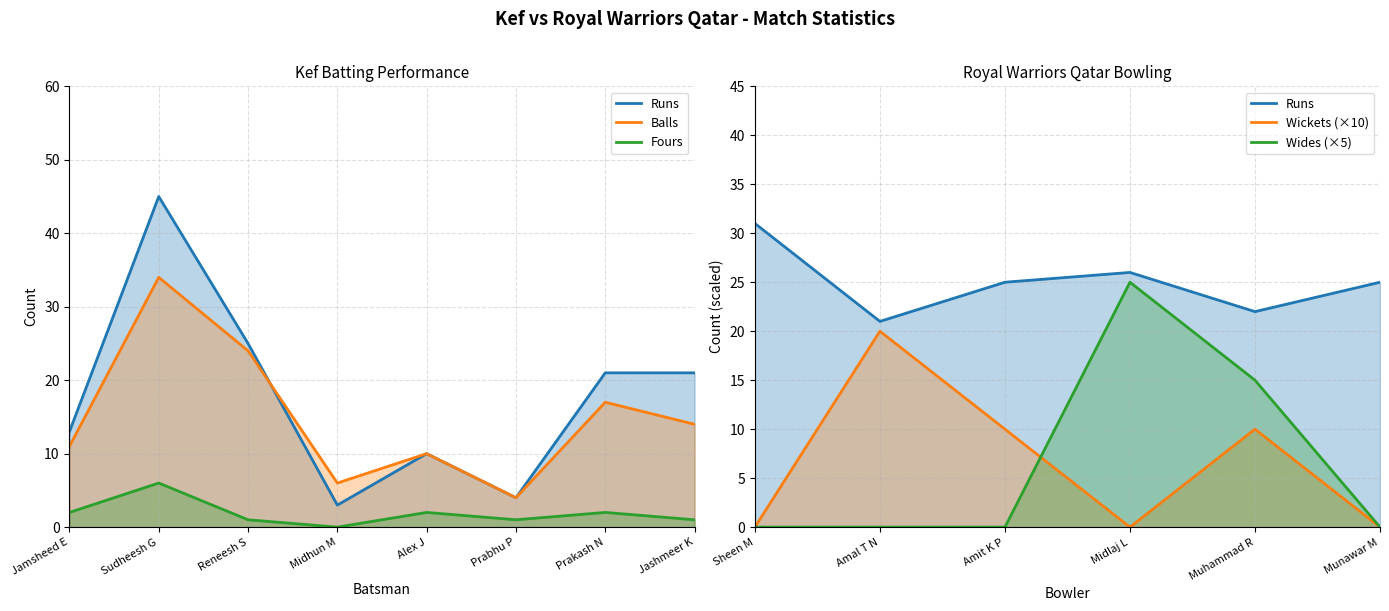

List the labels in order of Fours value, largest first.

Sudheesh G, Jamsheed E, Alex J, Prakash N, Reneesh S, Prabhu P, Jashmeer K, Midhun M